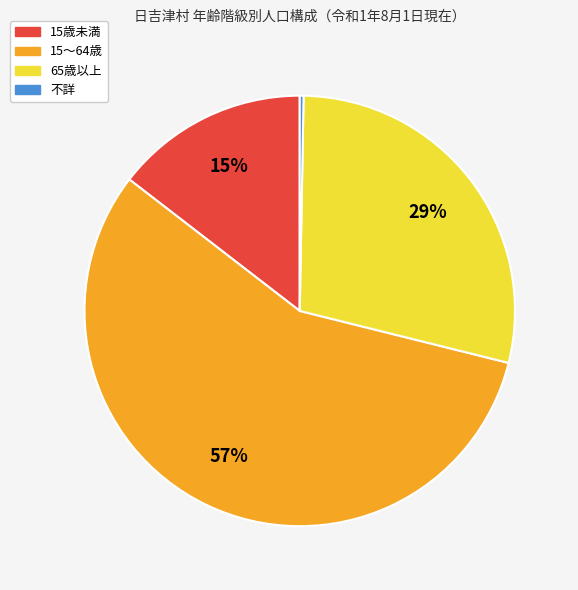

How many segments does this pie chart have?

4